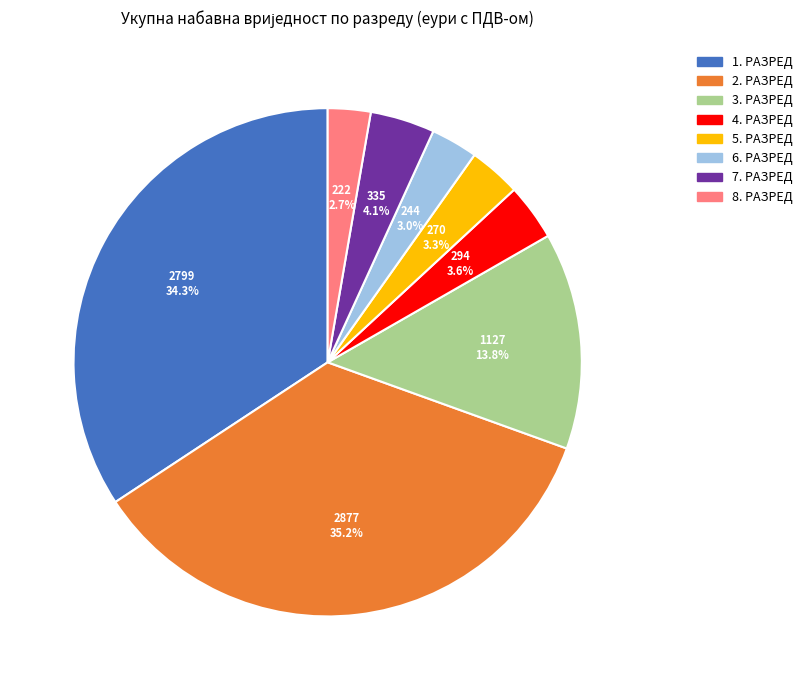

How many slices are in this pie chart?

8